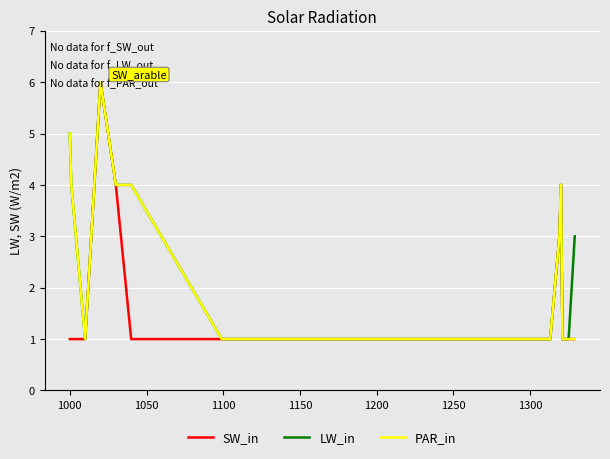

What is the greatest value displayed?

6